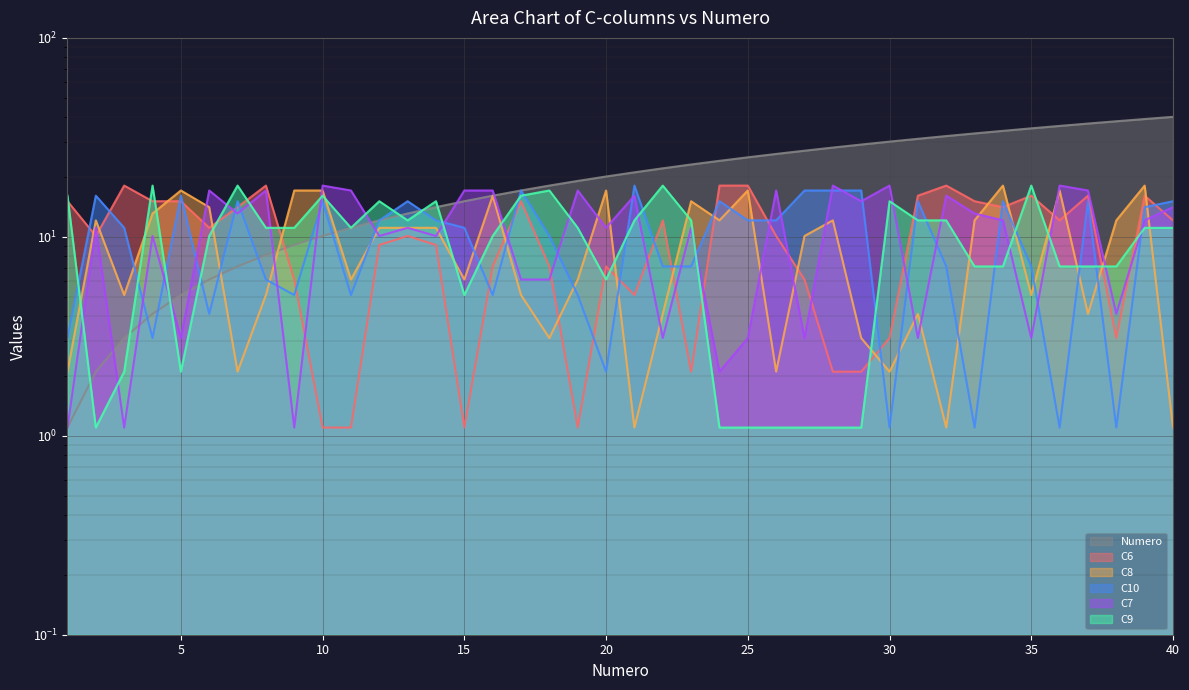

Reading left to right, extract all data points from this chart.

Numero: 1.1	2.1	3.1	4.1	5.1	6.1	7.1	8.1	9.1	10.1	11.1	12.1	13.1	14.1	15.1	16.1	17.1	18.1	19.1	20.1	21.1	22.1	23.1	24.1	25.1	26.1	27.1	28.1	29.1	30.1	31.1	32.1	33.1	34.1	35.1	36.1	37.1	38.1	39.1	40.1
C6: 15.1	10.1	18.1	15.1	15.1	11.1	14.1	18.1	6.1	1.1	1.1	9.1	10.1	9.1	1.1	7.1	15.1	7.1	1.1	7.1	5.1	12.1	2.1	18.1	18.1	10.1	6.1	2.1	2.1	3.1	16.1	18.1	15.1	14.1	16.1	12.1	16.1	3.1	16.1	12.1
C8: 2.1	12.1	5.1	13.1	17.1	14.1	2.1	5.1	17.1	17.1	6.1	11.1	11.1	11.1	6.1	16.1	5.1	3.1	6.1	17.1	1.1	4.1	15.1	12.1	17.1	2.1	10.1	12.1	3.1	2.1	4.1	1.1	12.1	18.1	5.1	17.1	4.1	12.1	18.1	1.1
C10: 3.1	16.1	11.1	3.1	16.1	4.1	15.1	6.1	5.1	15.1	5.1	12.1	15.1	12.1	11.1	5.1	17.1	10.1	5.1	2.1	18.1	7.1	7.1	15.1	12.1	12.1	17.1	17.1	17.1	1.1	15.1	7.1	1.1	15.1	7.1	1.1	15.1	1.1	14.1	15.1
C7: 1.1	11.1	1.1	10.1	3.1	17.1	13.1	17.1	1.1	18.1	17.1	10.1	11.1	10.1	17.1	17.1	6.1	6.1	17.1	11.1	16.1	3.1	11.1	2.1	3.1	17.1	3.1	18.1	15.1	18.1	3.1	16.1	13.1	12.1	3.1	18.1	17.1	4.1	12.1	14.1
C9: 16.1	1.1	2.1	18.1	2.1	10.1	18.1	11.1	11.1	16.1	11.1	15.1	12.1	15.1	5.1	10.1	16.1	17.1	11.1	6.1	12.1	18.1	12.1	1.1	1.1	1.1	1.1	1.1	1.1	15.1	12.1	12.1	7.1	7.1	18.1	7.1	7.1	7.1	11.1	11.1